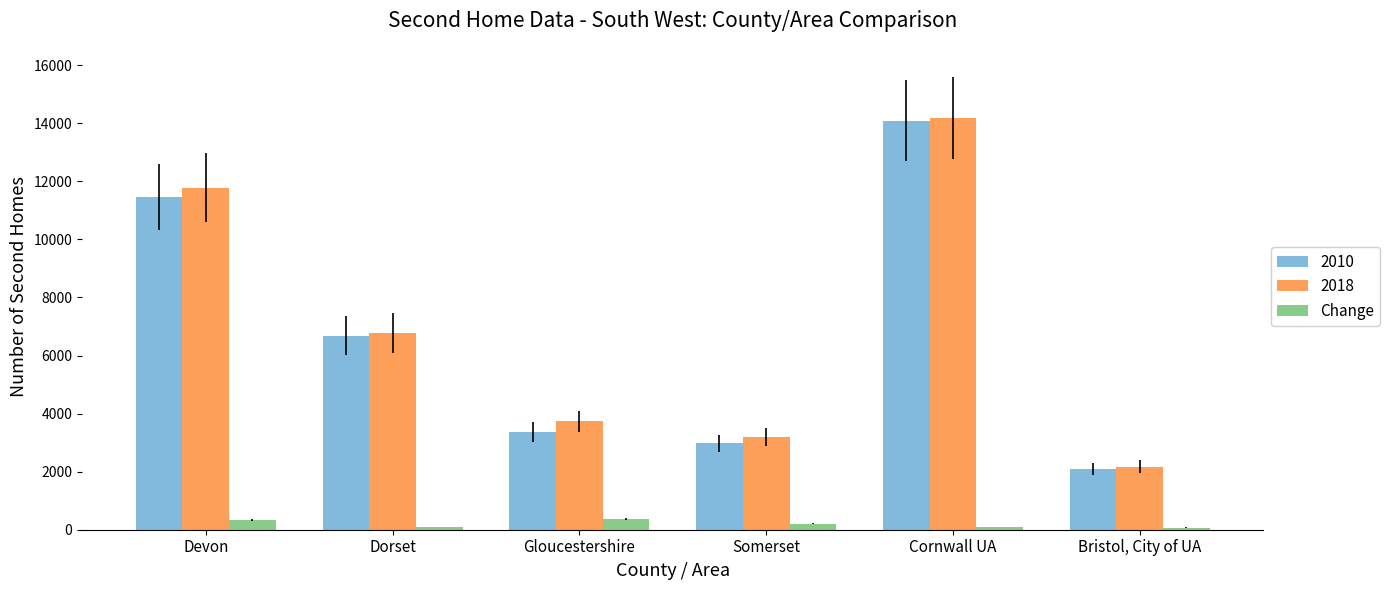

The 2010 series shows 1517 at Somerset. True or false?

False